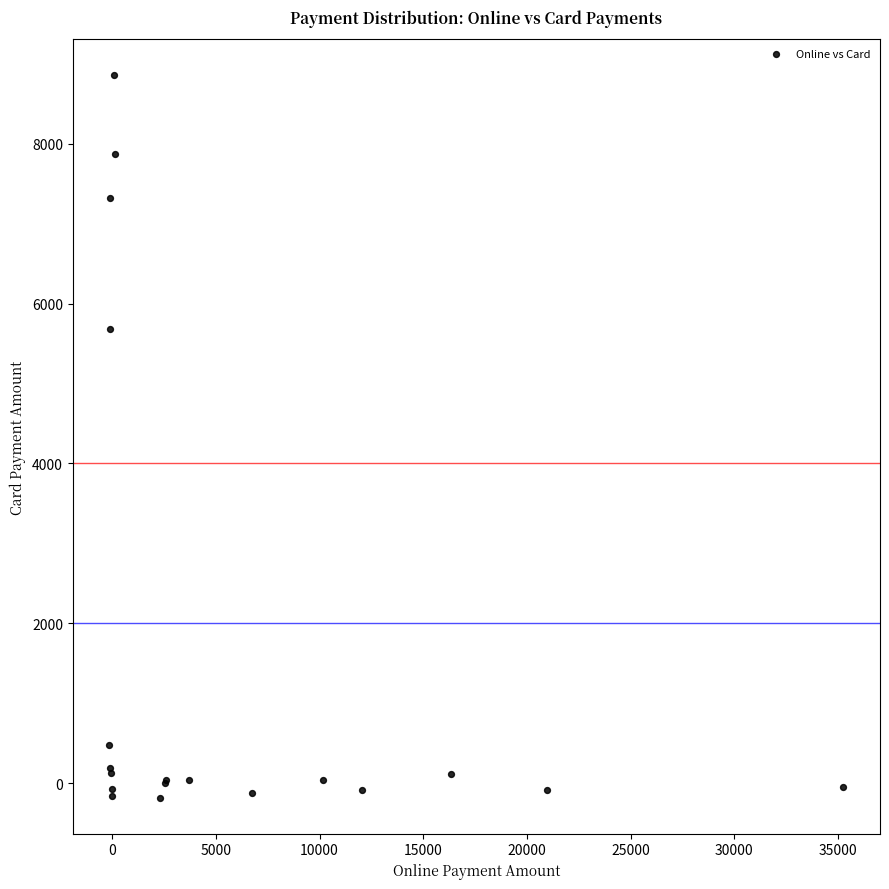

What Y value in the scatter plot is closest to 4337?

5679.6